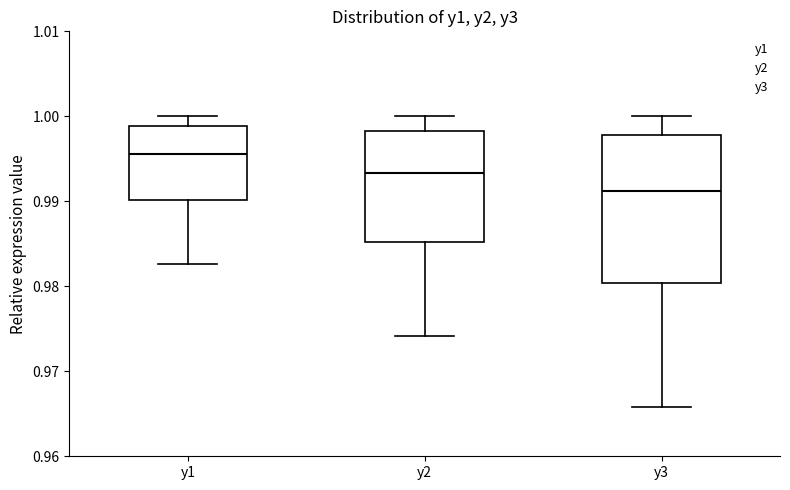

Which box's median line is the lowest?

y3